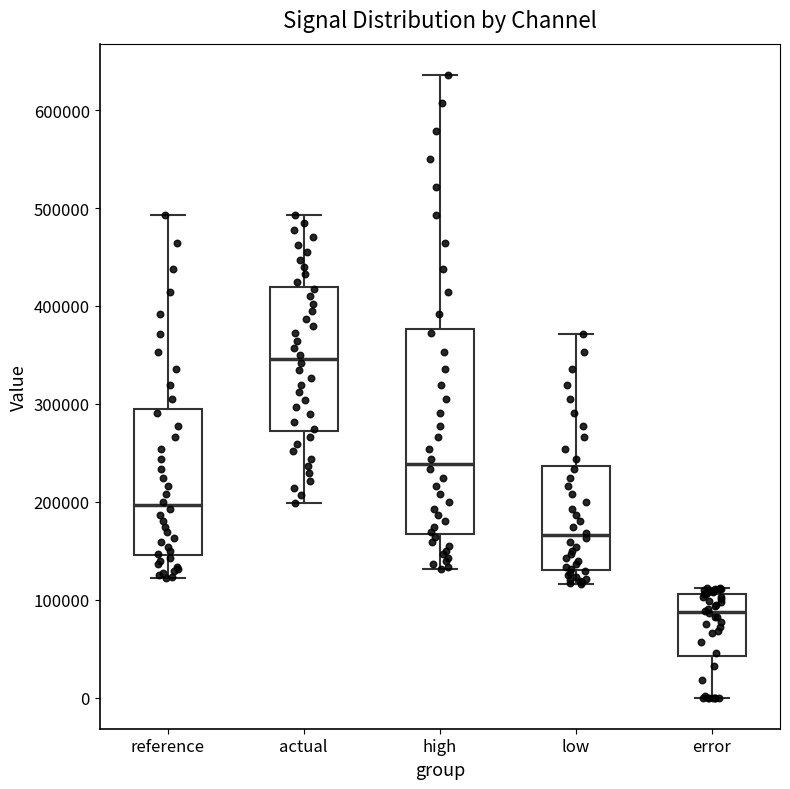

Which box's median line is the highest?

actual